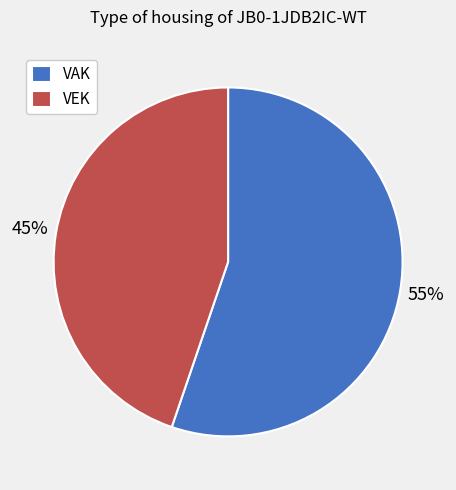

Between VEK and VAK, which is larger?

VAK